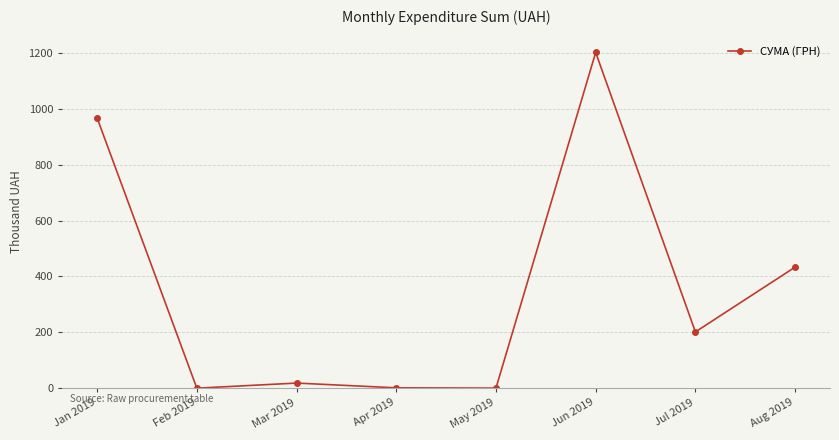

What is the sum of the values at May 2019 and Jan 2019?

967.7